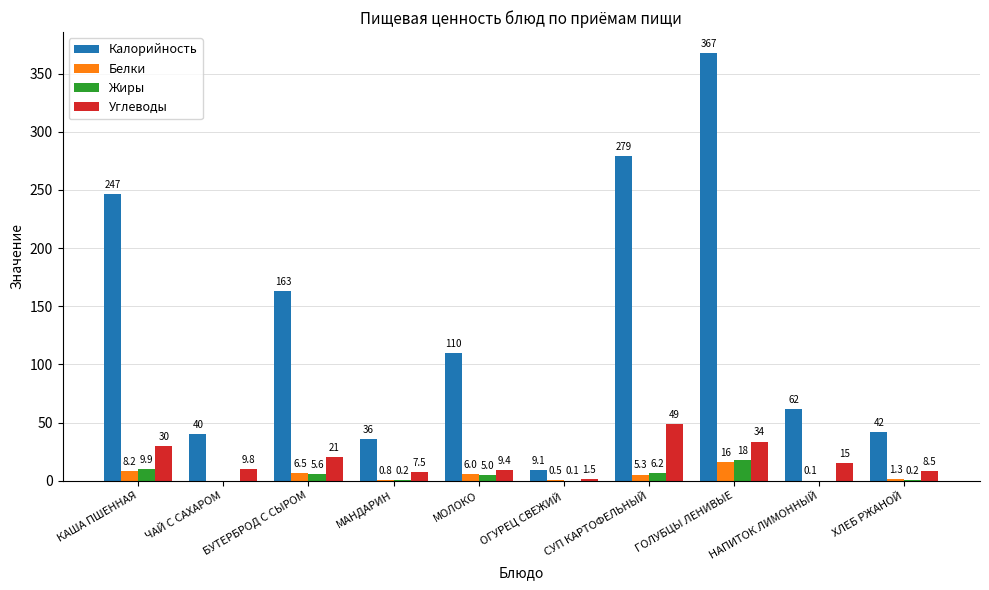

Is the value of Калорийность at БУТЕРБРОД С СЫРОМ greater than the value of Жиры at МОЛОКО?

Yes